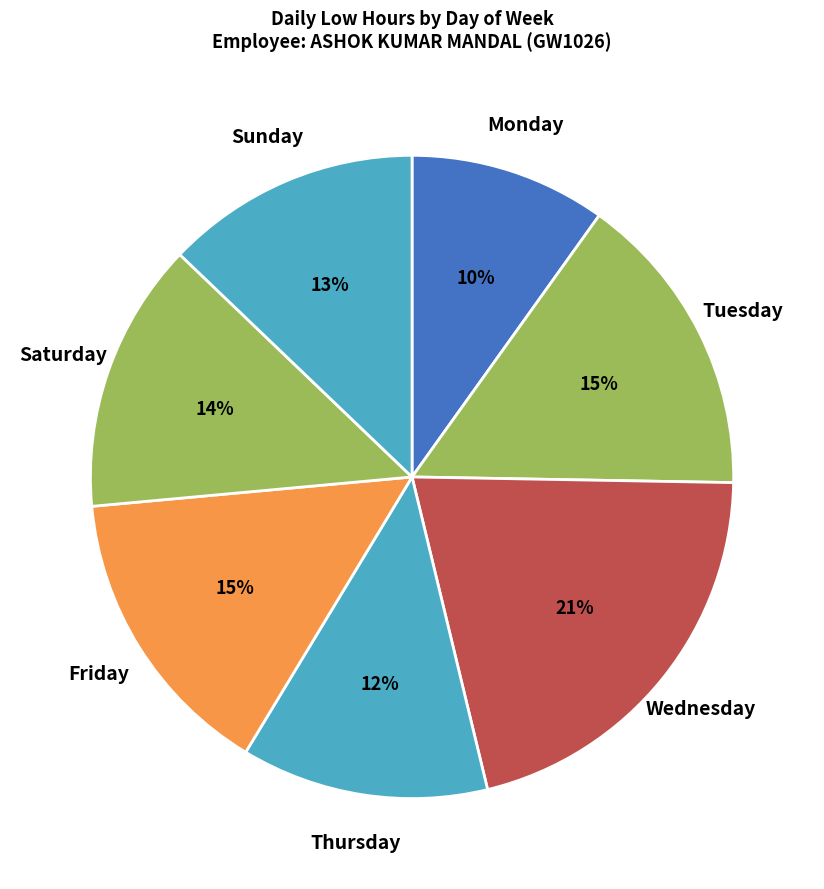

Does any single category account for the majority?

No